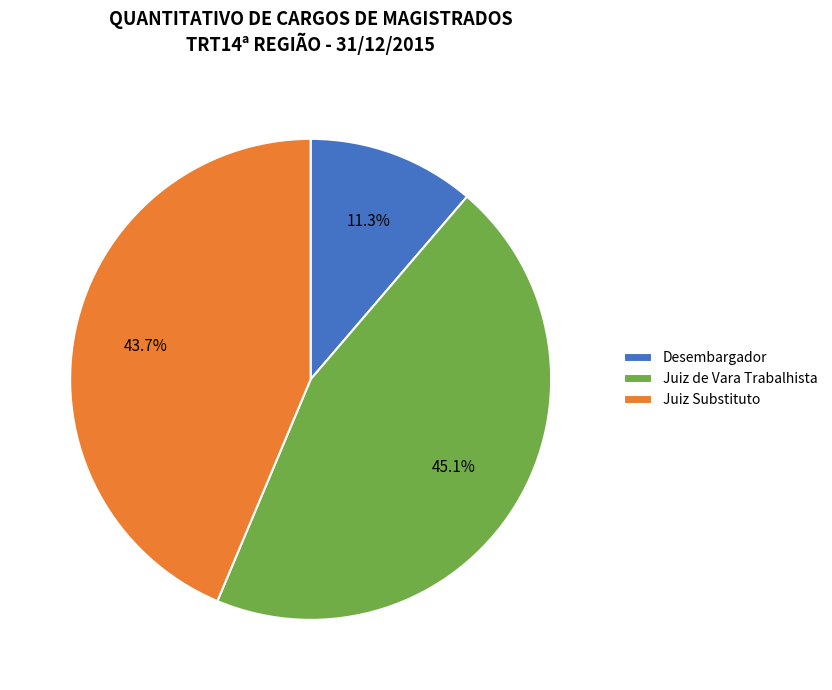

Is Desembargador the majority of the pie?

No